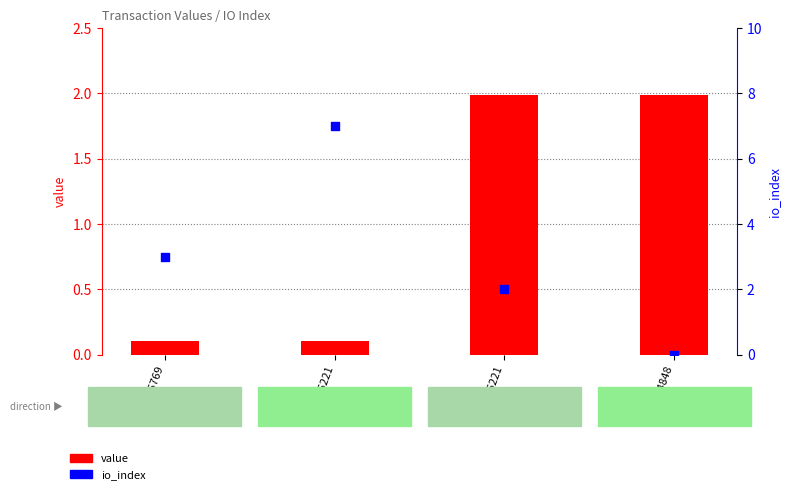

At how many categories does at least one series exceed 3?

1